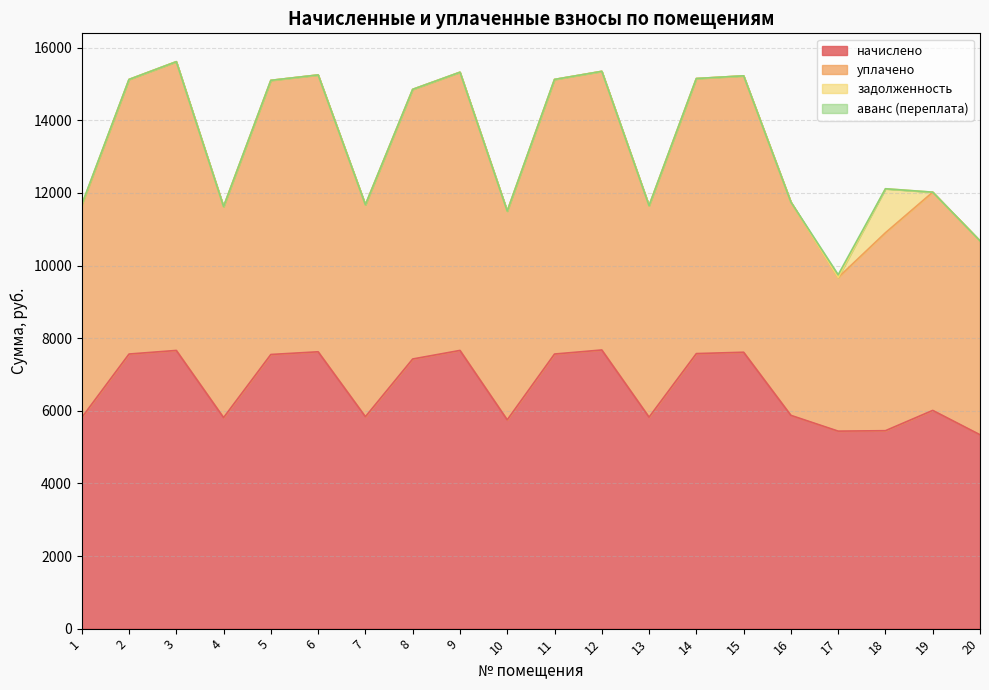

What is the highest value of the начислено series?

7675.6